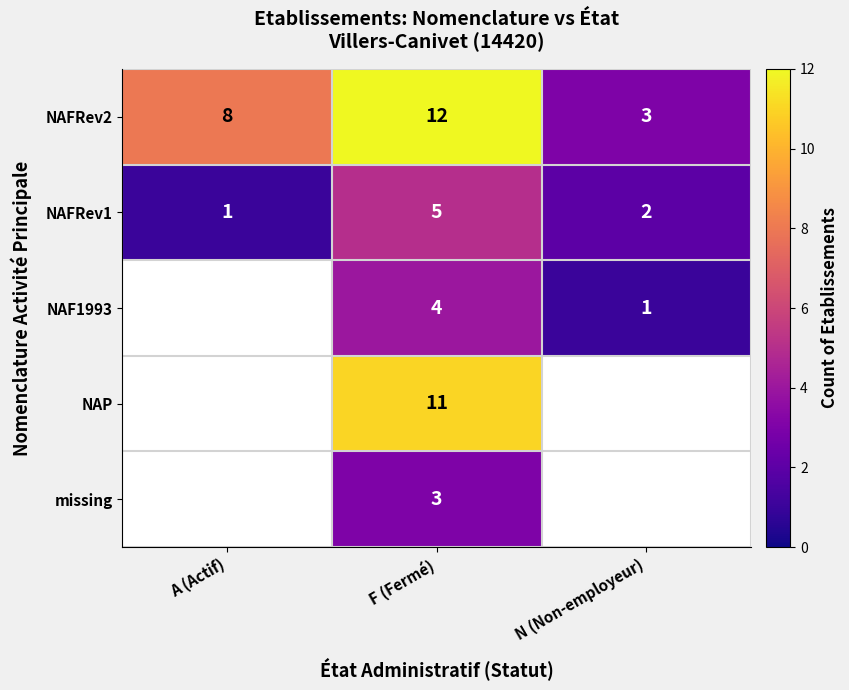

Which category has the highest value in the NAFRev1 series?

F (Fermé)